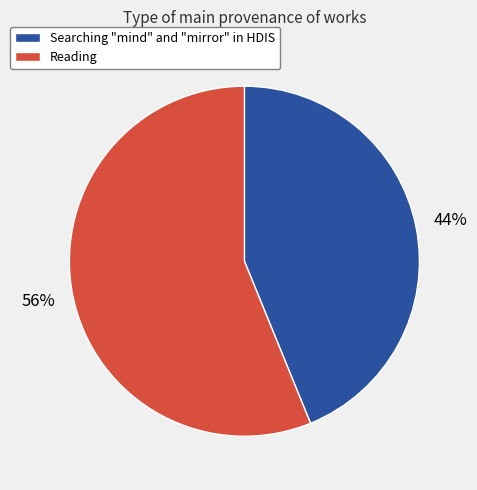

Count the number of slices in the pie.

2